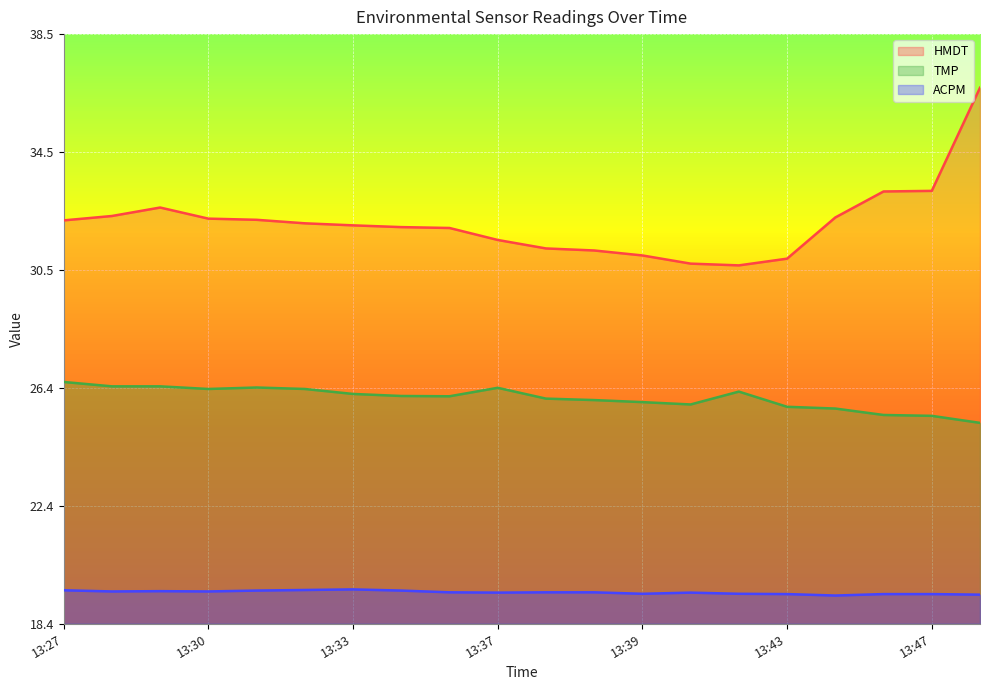

True or false: TMP and HMDT cross at least once.

False